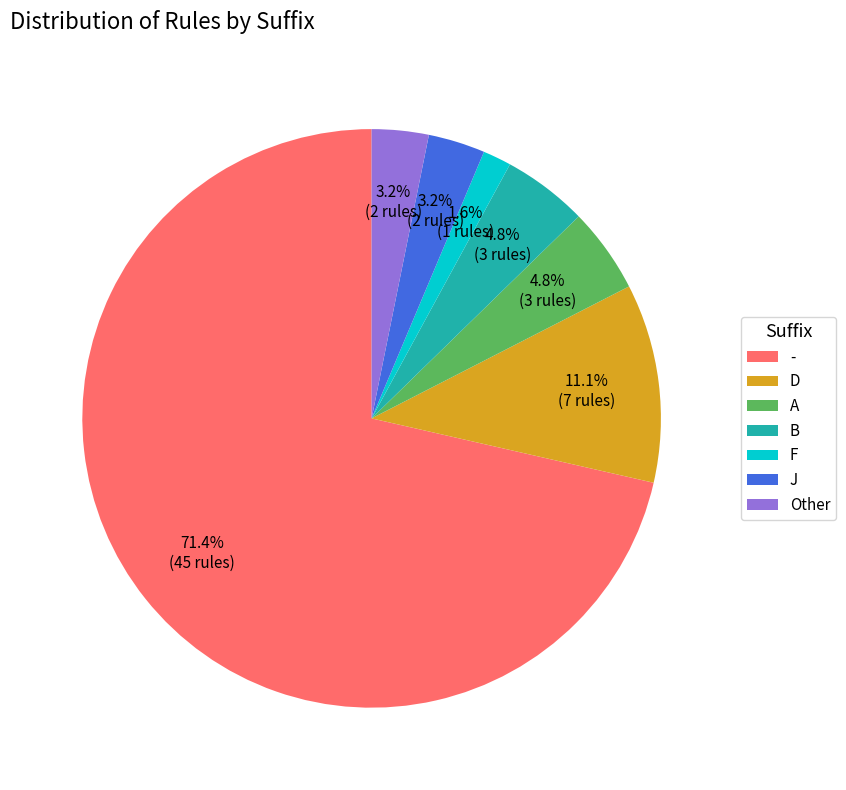

How many slices are in this pie chart?

7